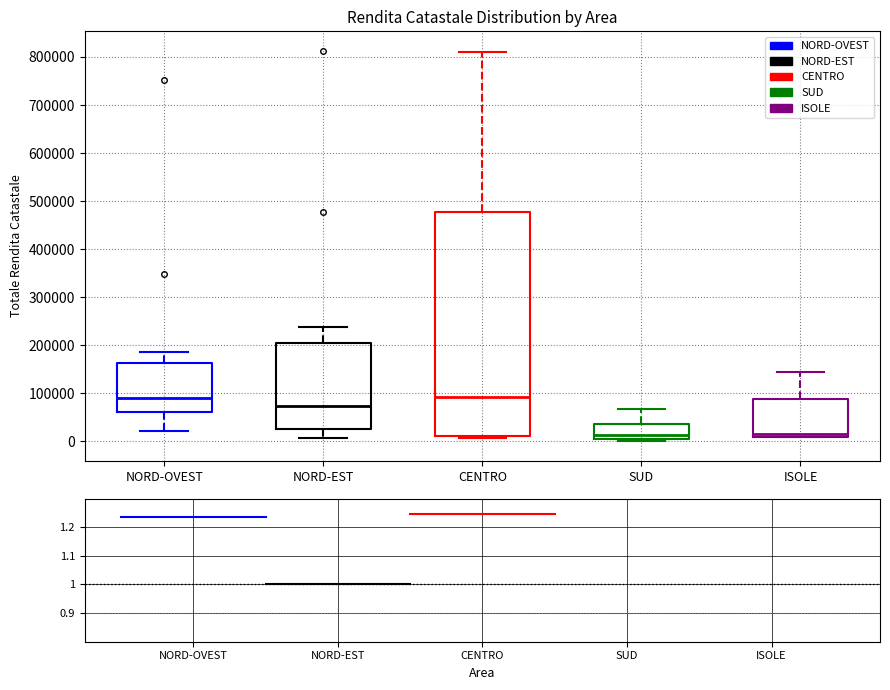

Reading left to right, transcribe this box plot: for each box, give where its median line is, the range the box spans, and where its two whiskers end, as read against the y-axis. The values are not printed on the chart, so give them approximately, as read against the axis.

NORD-OVEST: median 90000, box 60000 to 160000, whiskers 20000 to 190000
NORD-EST: median 70000, box 20000 to 200000, whiskers 10000 to 240000
CENTRO: median 90000, box 10000 to 480000, whiskers 10000 (just below the box's lower edge) to 810000
SUD: median 10000 (just above the box's lower edge), box 10000 to 40000, whiskers 0 to 70000
ISOLE: median 10000 (just above the box's lower edge), box 10000 to 90000, whiskers 10000 to 140000